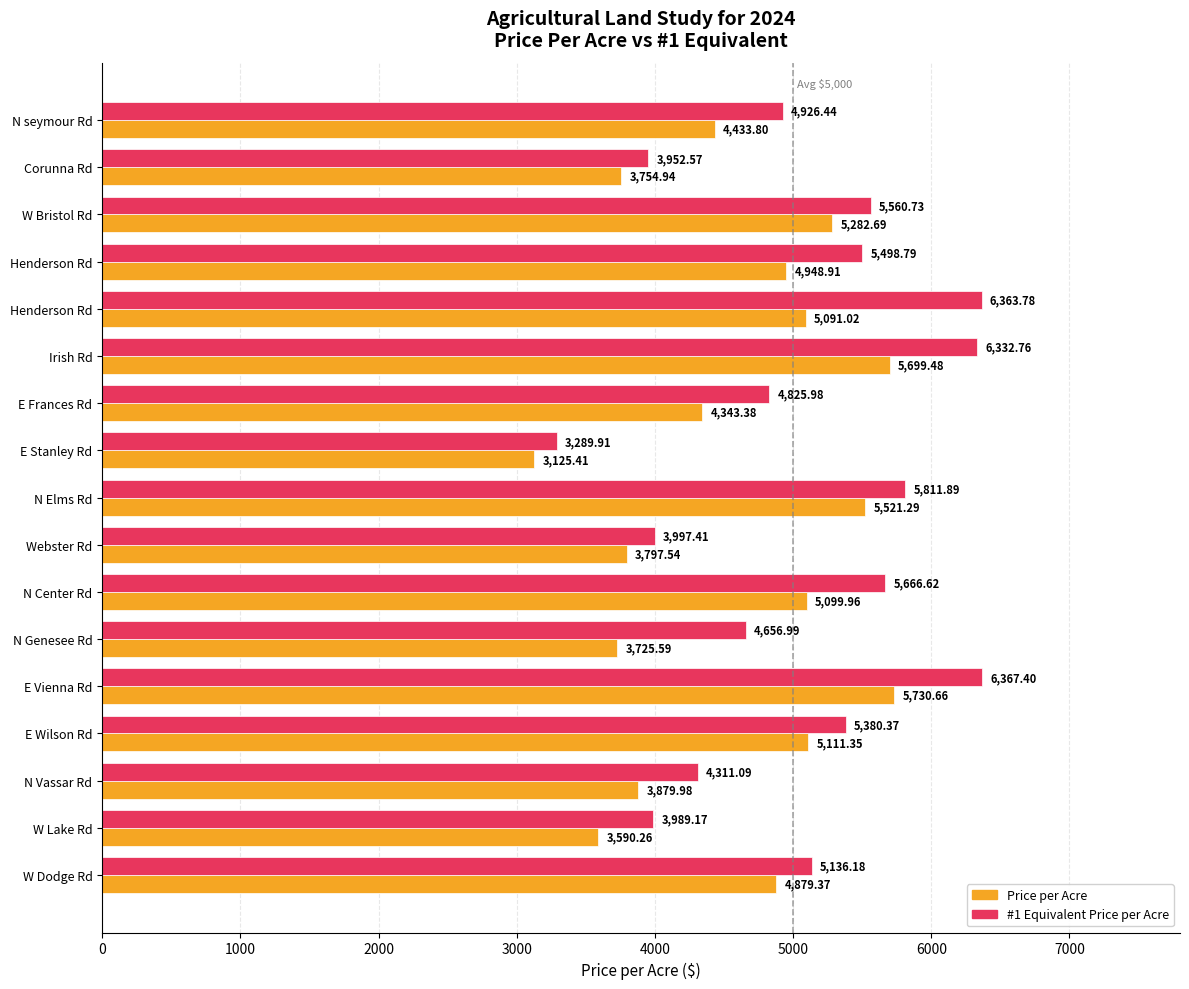

List the series in order of their overall mean, highest first.

#1 Equivalent Price per Acre, Price per Acre